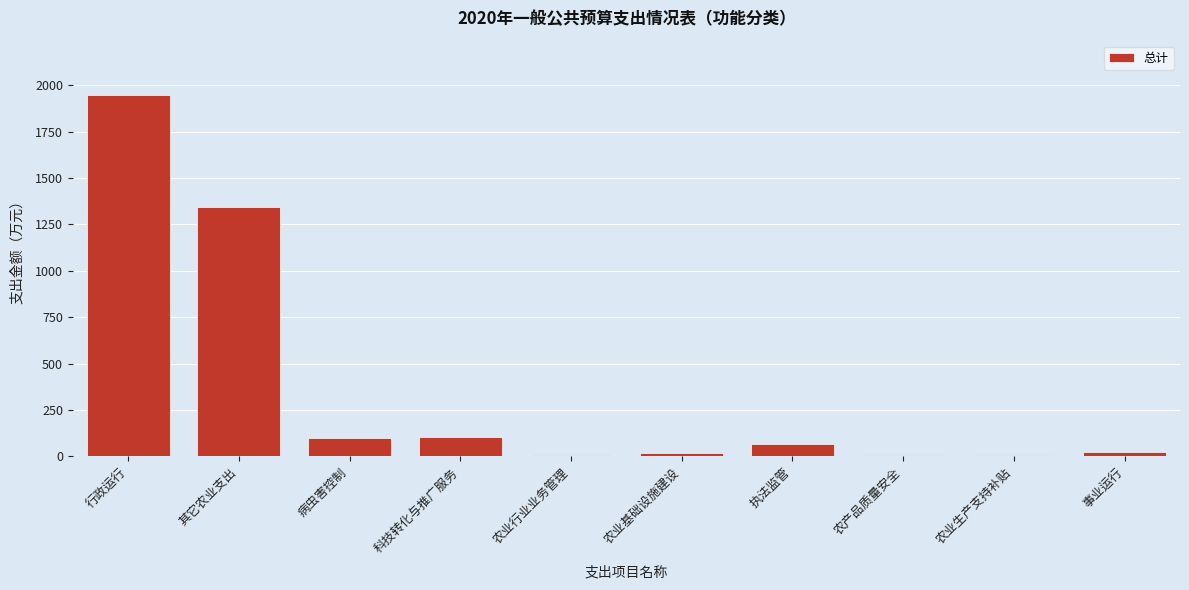

Which label corresponds to the largest value in the chart?

行政运行